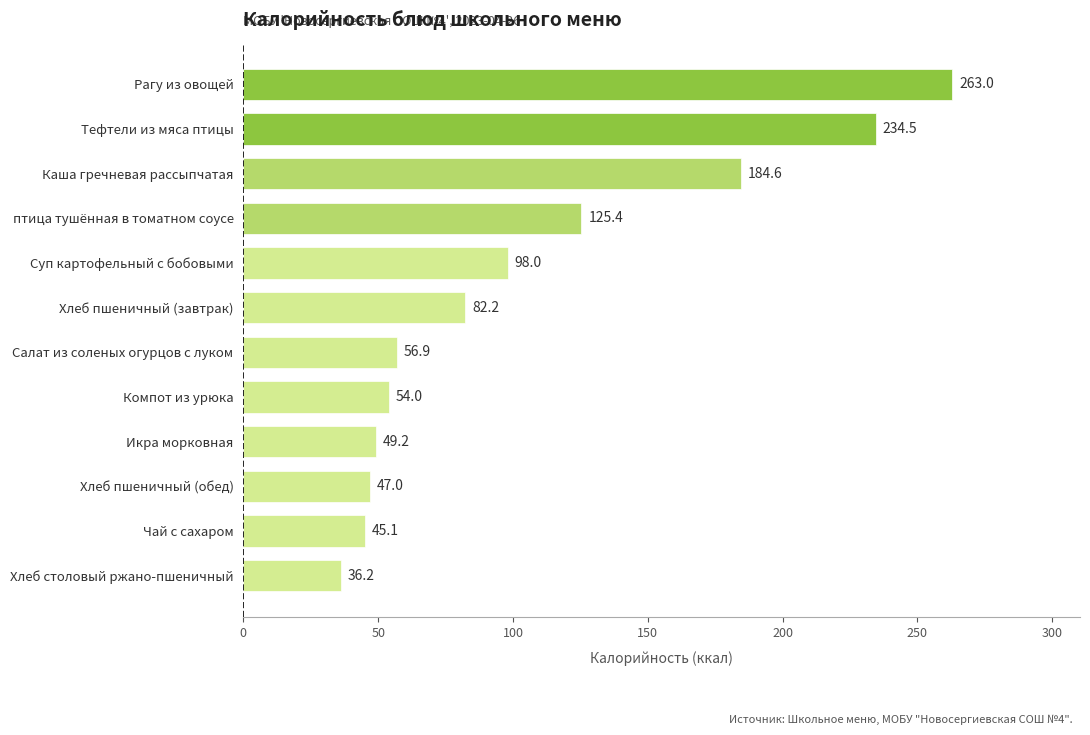

Between Хлеб пшеничный (обед) and Компот из урюка, which is larger?

Компот из урюка